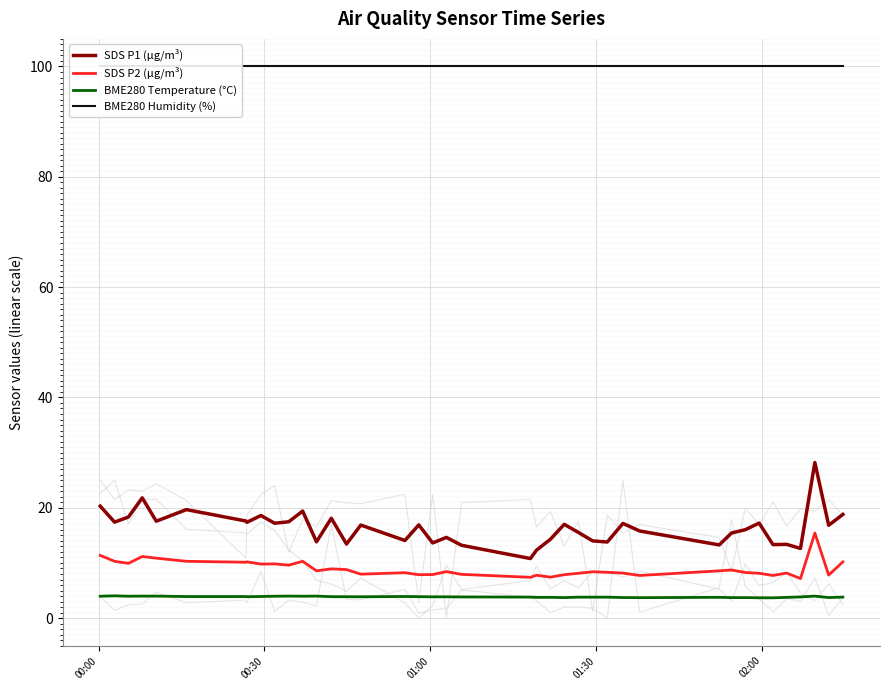

True or false: BME280 Temperature (°C) and SDS P1 (µg/m³) cross at least once.

False